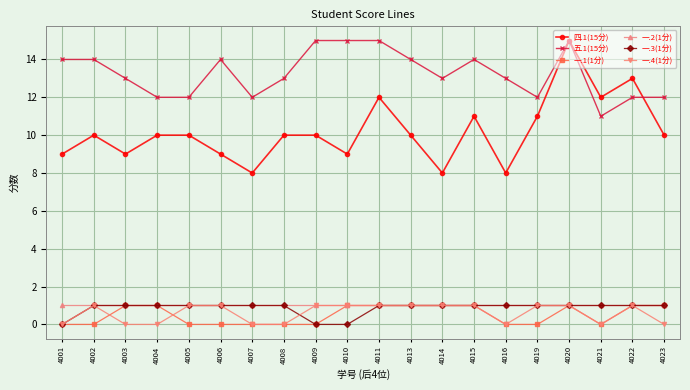

Which series has the widest spread of values?

四.1(15分)